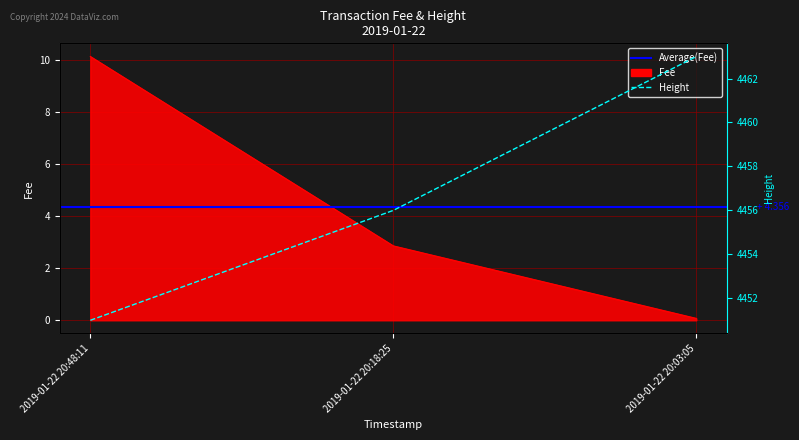

What is the maximum value shown in the chart?

4463.0